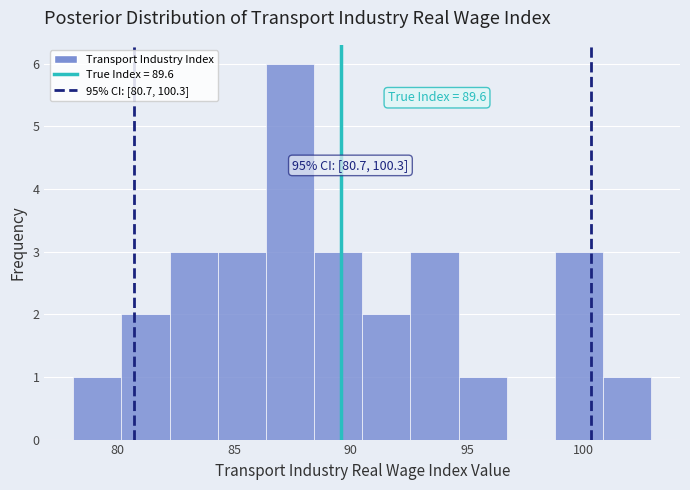

Which range on the x-axis has the tallest bar?

86.5 to 88.5